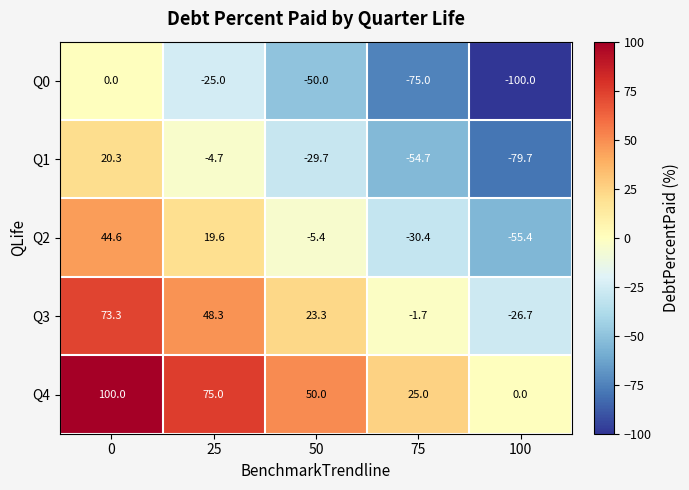

Read the Q1 value at 75.

-54.7